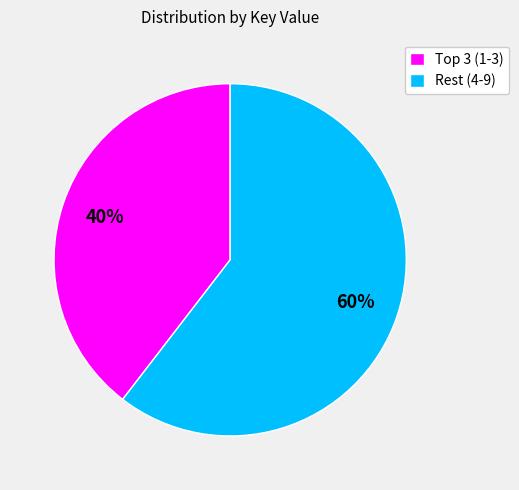

To the nearest percent, what portion does Rest (4-9) represent?

60%